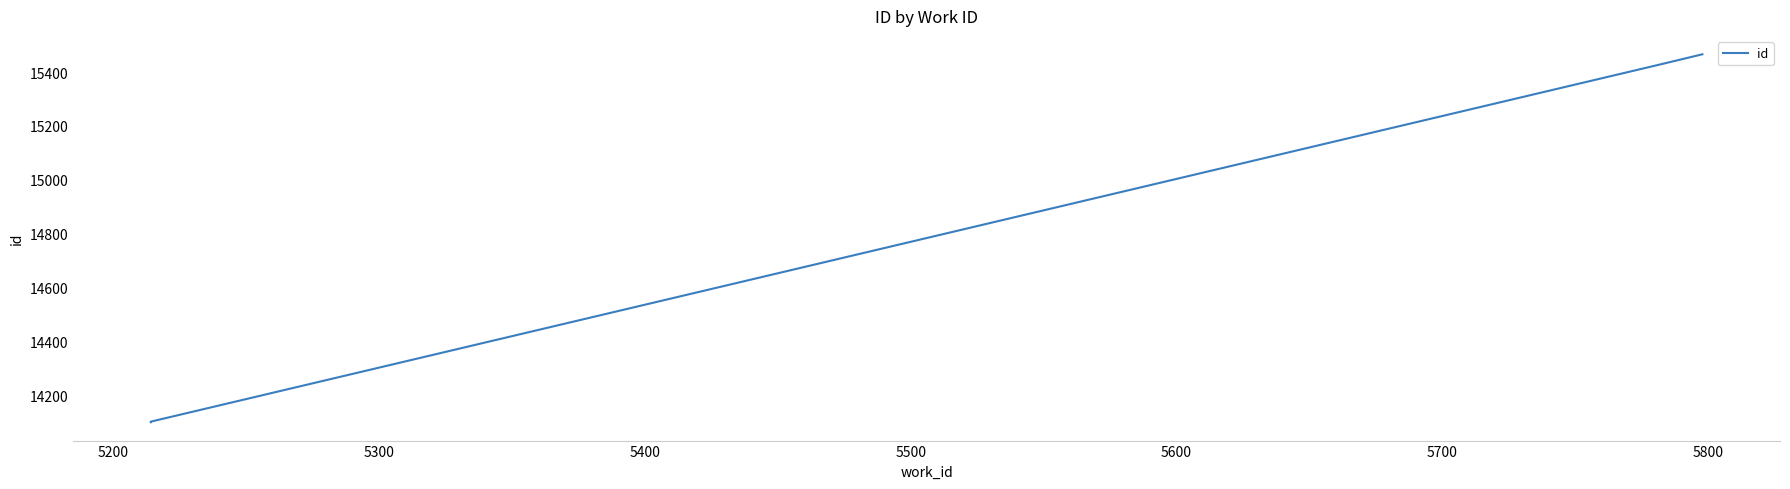

What is the value of the 1st point from the left?

14100